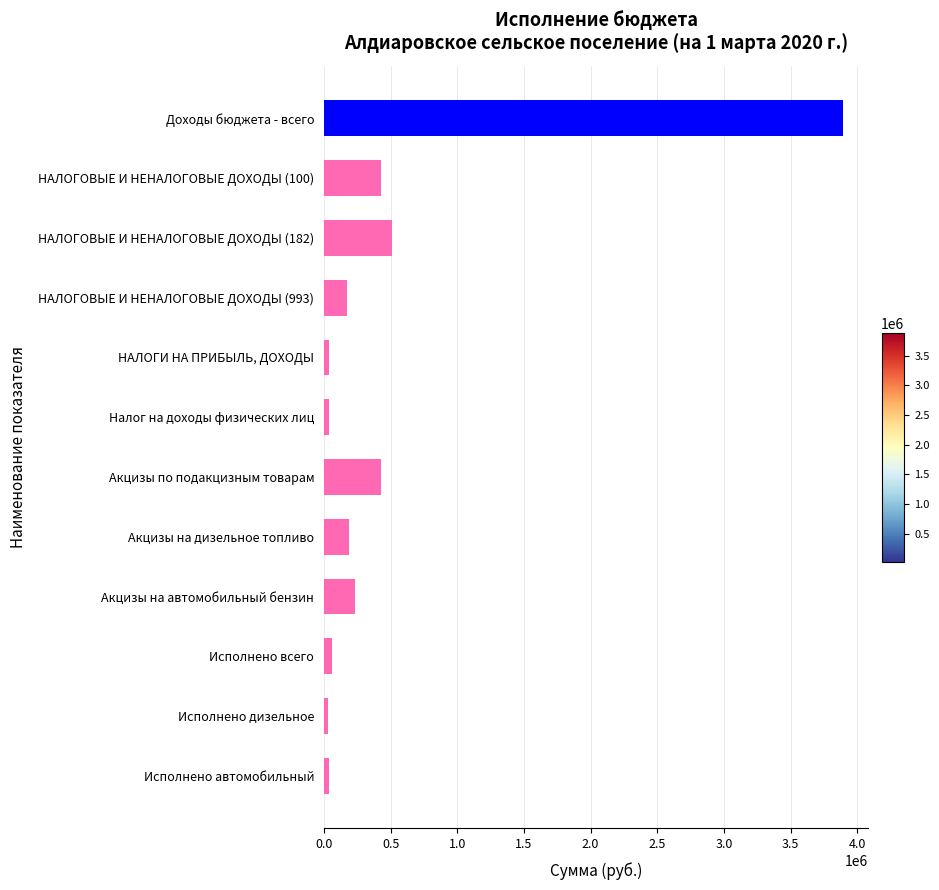

What is the average value?

504150